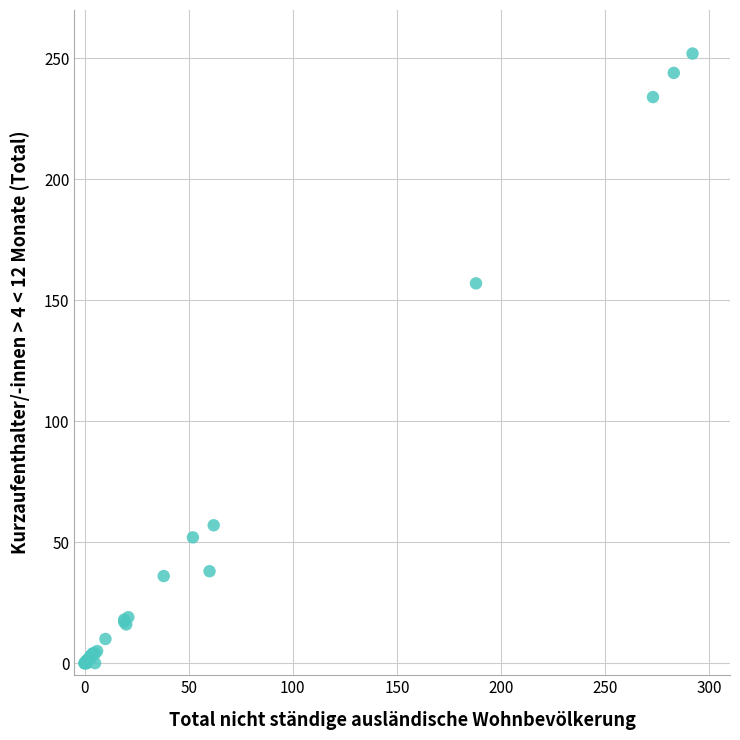

What Y value in the scatter plot is closest to 126?

157